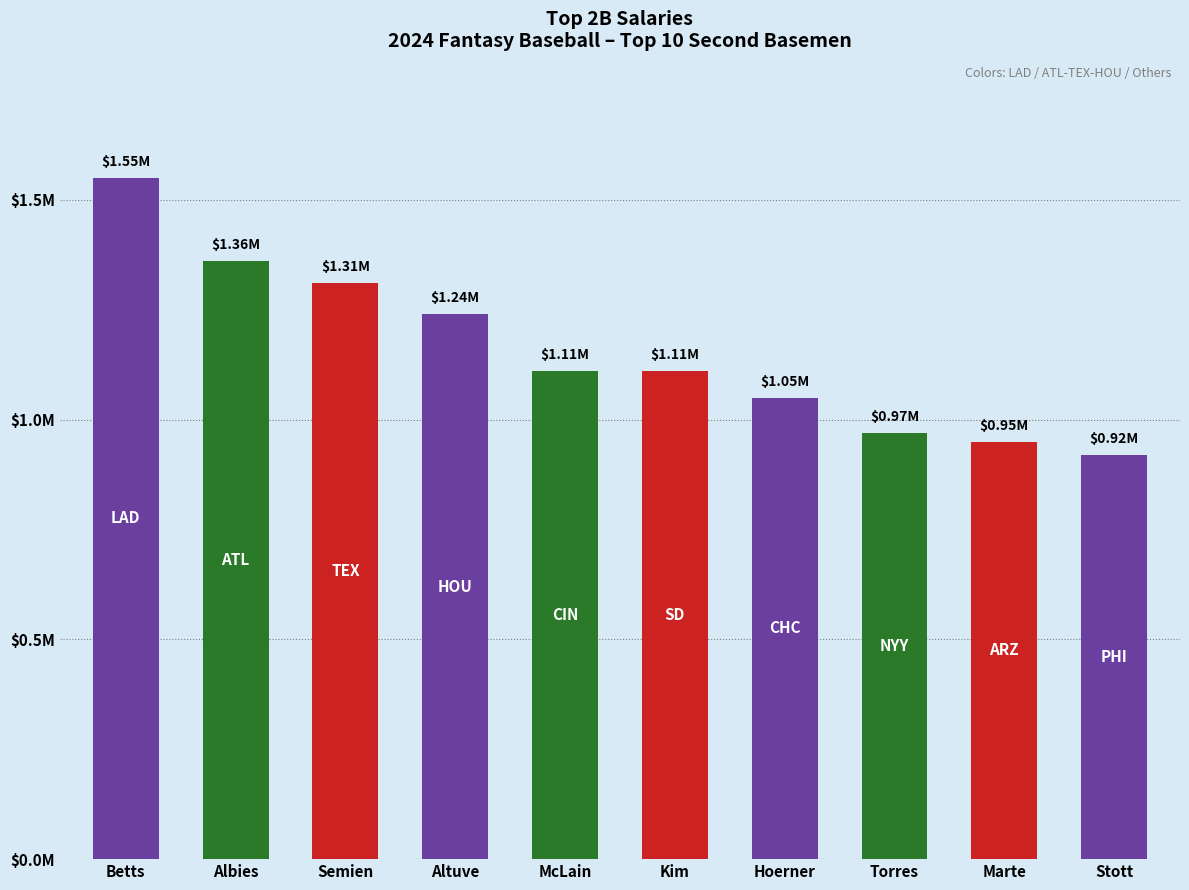

Does the chart contain any negative values?

No